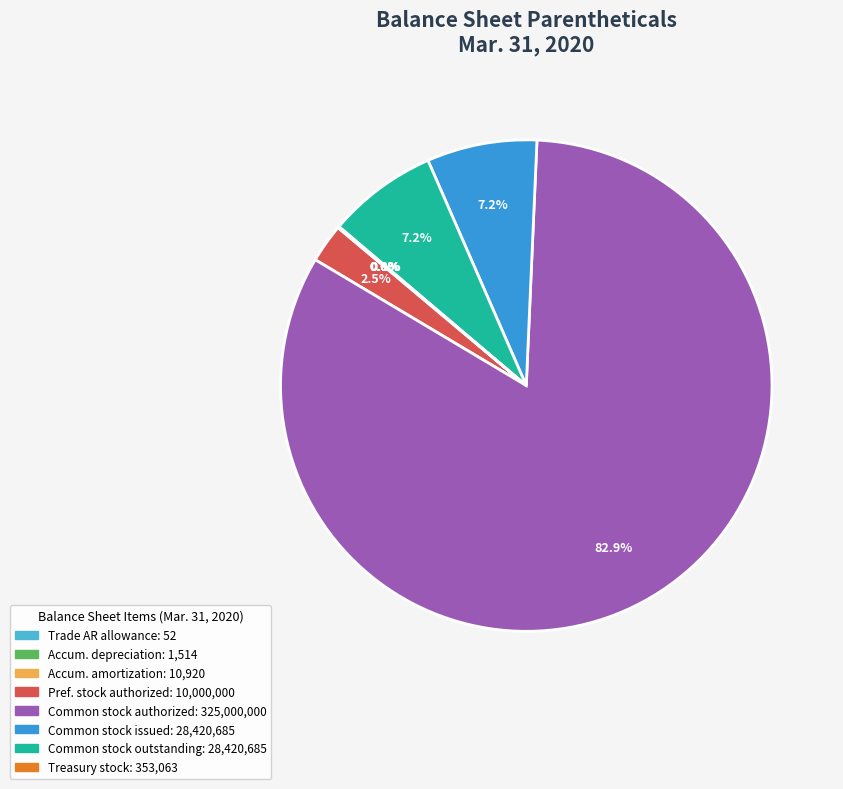

Does any single category account for the majority?

Yes